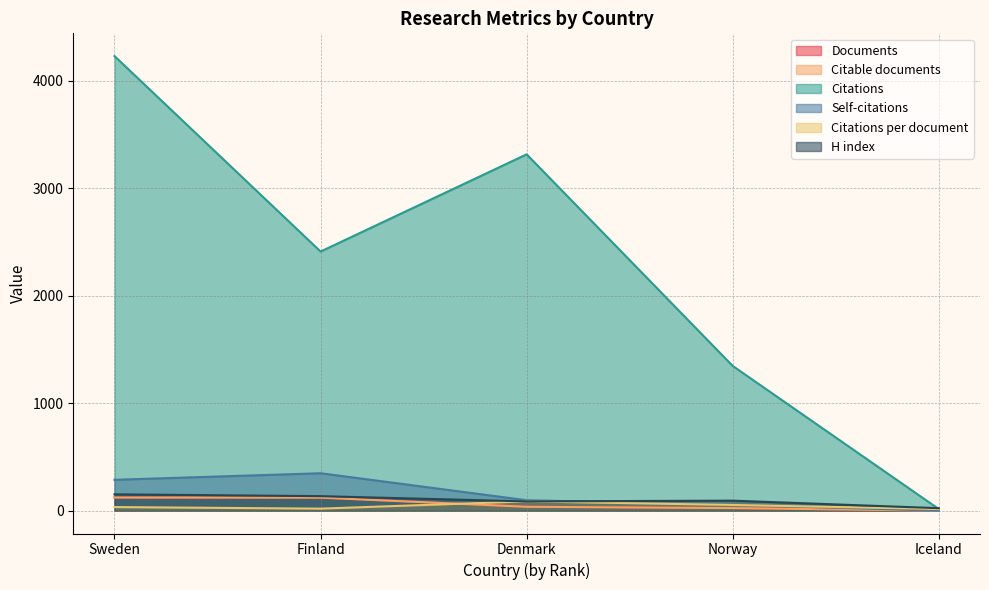

Which series has the largest total across all categories?

Citations